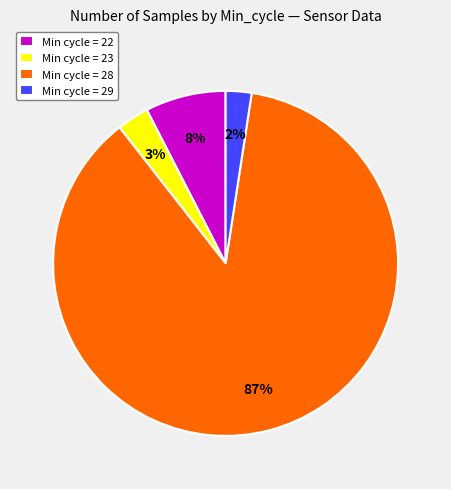

To the nearest percent, what is the difference between the Min cycle = 28 and Min cycle = 29 slice percentages?

85%